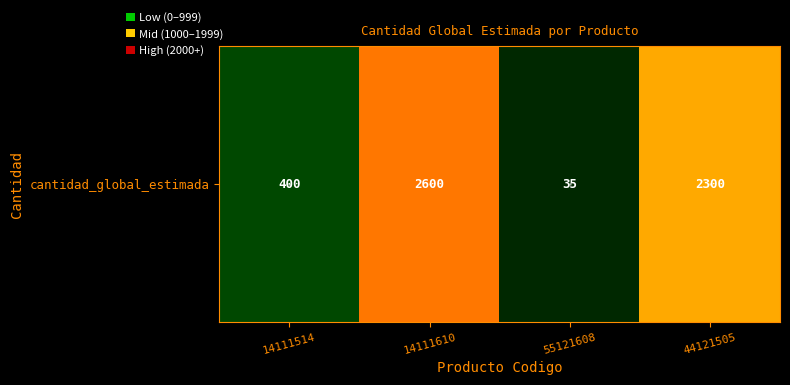

List the labels in order of value, smallest first.

55121608, 14111514, 44121505, 14111610